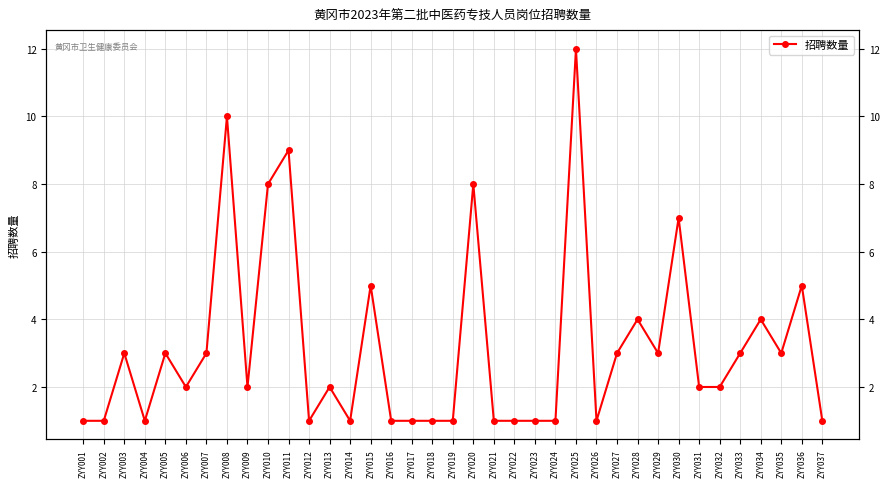

Reading left to right, what are all the values shown in this chart?

ZYY001=1	ZYY002=1	ZYY003=3	ZYY004=1	ZYY005=3	ZYY006=2	ZYY007=3	ZYY008=10	ZYY009=2	ZYY010=8	ZYY011=9	ZYY012=1	ZYY013=2	ZYY014=1	ZYY015=5	ZYY016=1	ZYY017=1	ZYY018=1	ZYY019=1	ZYY020=8	ZYY021=1	ZYY022=1	ZYY023=1	ZYY024=1	ZYY025=12	ZYY026=1	ZYY027=3	ZYY028=4	ZYY029=3	ZYY030=7	ZYY031=2	ZYY032=2	ZYY033=3	ZYY034=4	ZYY035=3	ZYY036=5	ZYY037=1